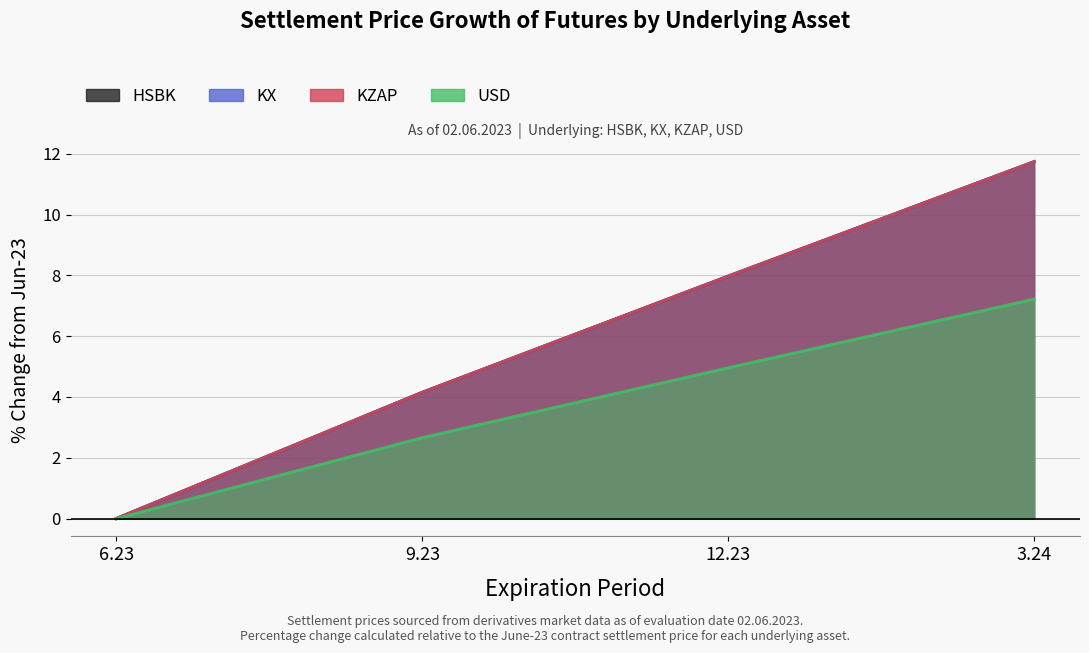

Where is USD nearest to the value 3?

9.23